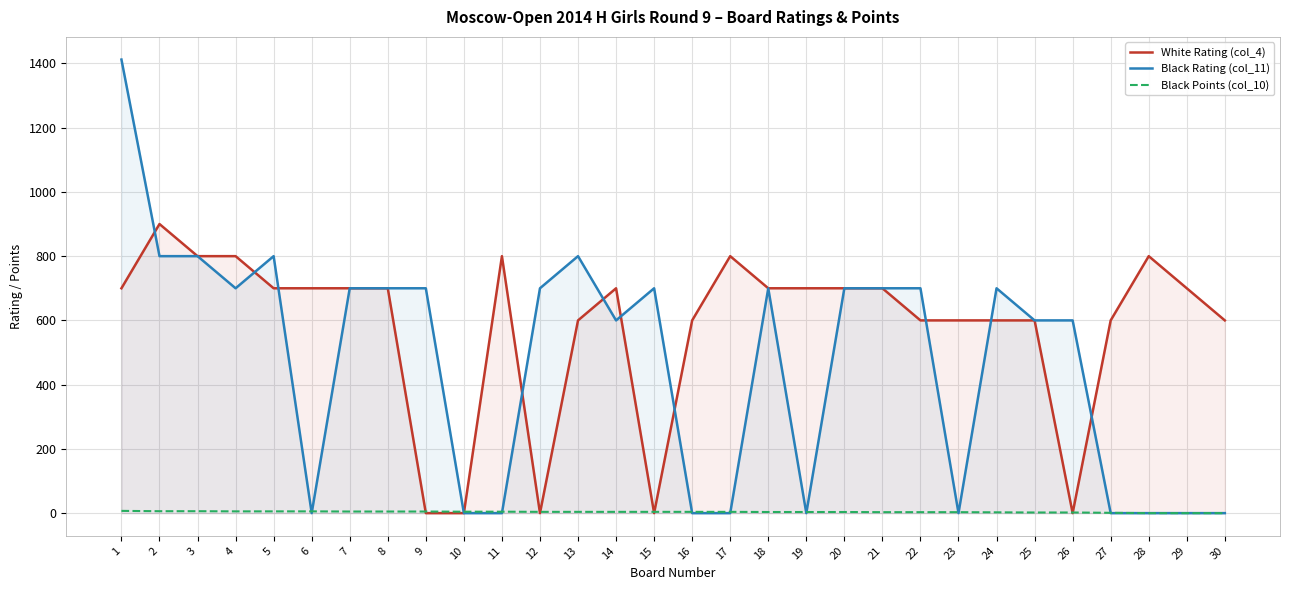

What is the sum of the Black Rating (col_11) values at 2 and 1?

2212.0